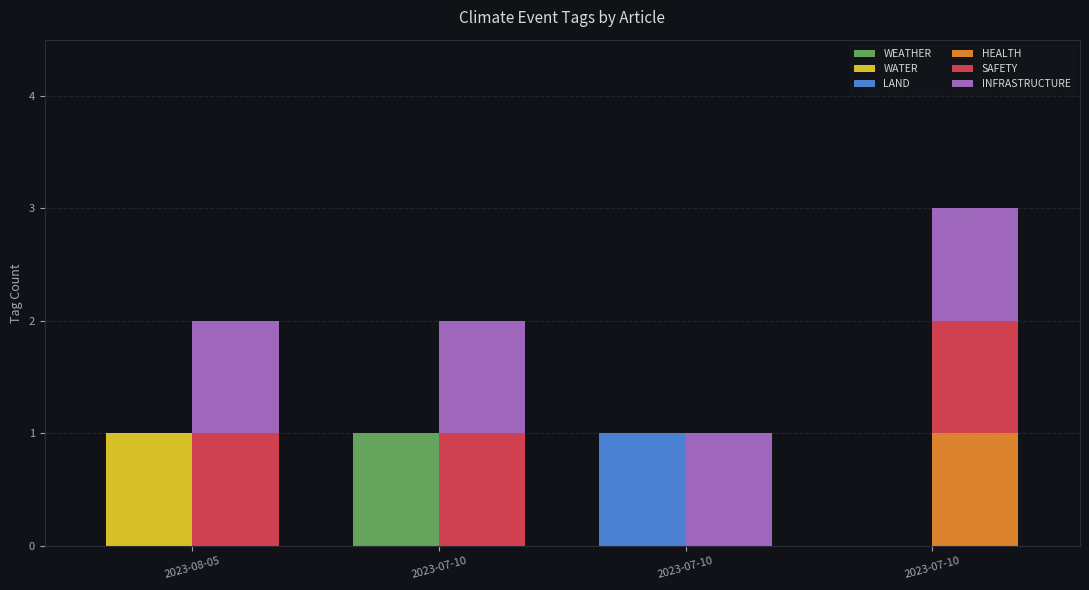

Rank the series by their maximum value, from highest to lowest.

WEATHER, WATER, LAND, HEALTH, SAFETY, INFRASTRUCTURE